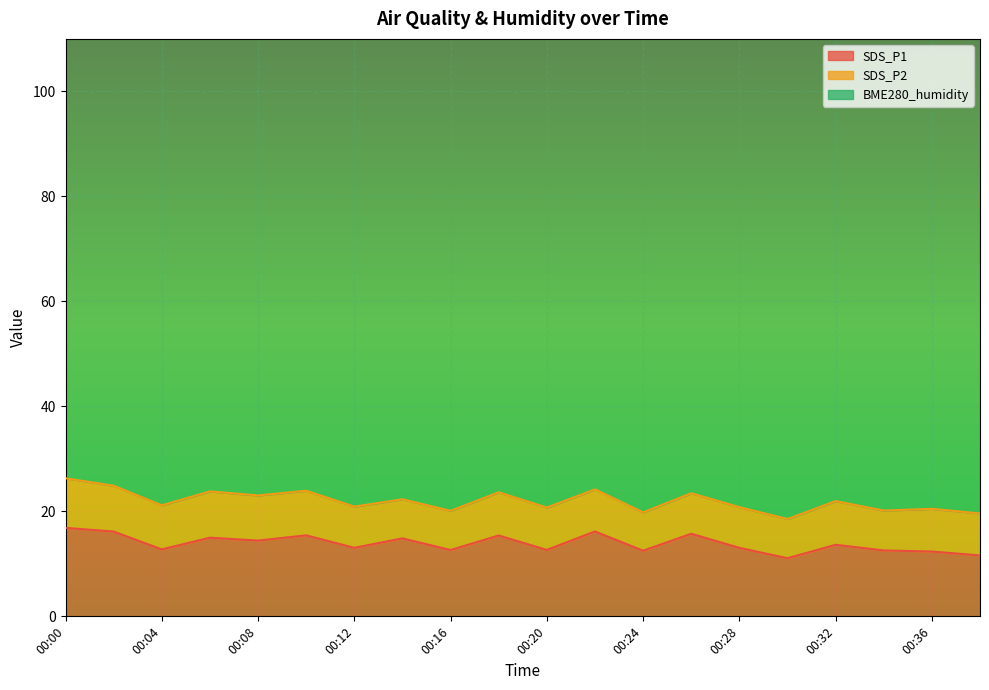

How many lines are shown in the chart?

3